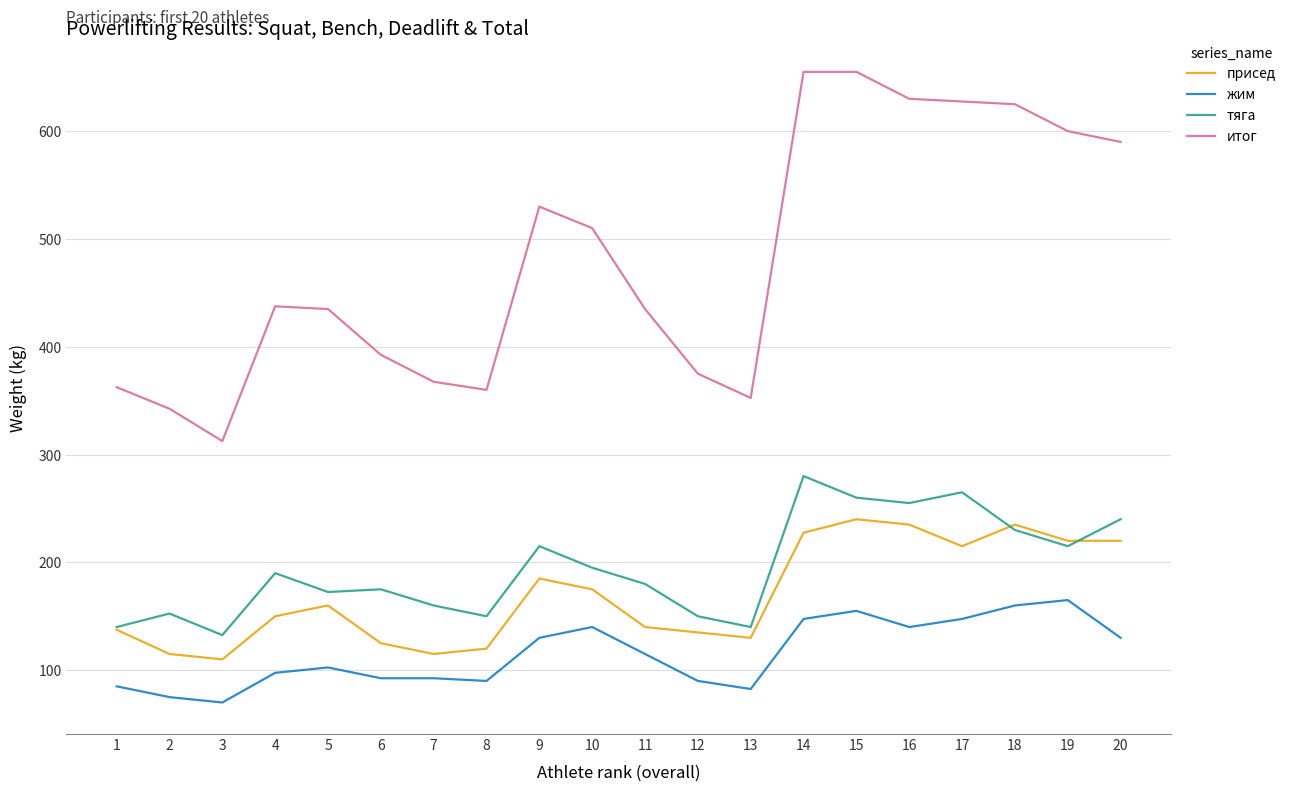

Which series has the largest total across all categories?

итог